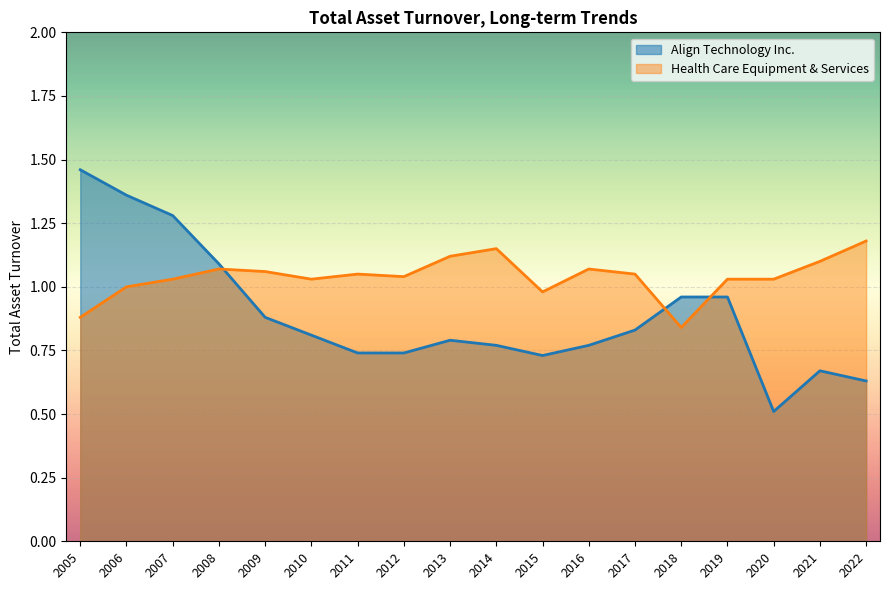

What is the value of the Align Technology Inc. point at the 9th from the left?

0.8